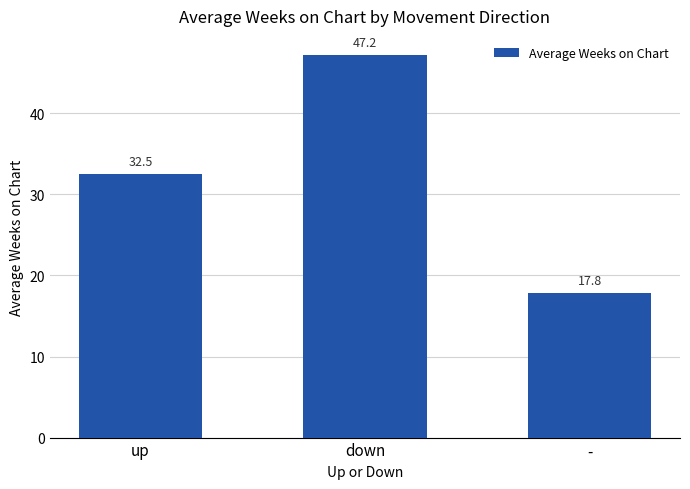

Are the bars grouped side by side (vs. stacked)?

No